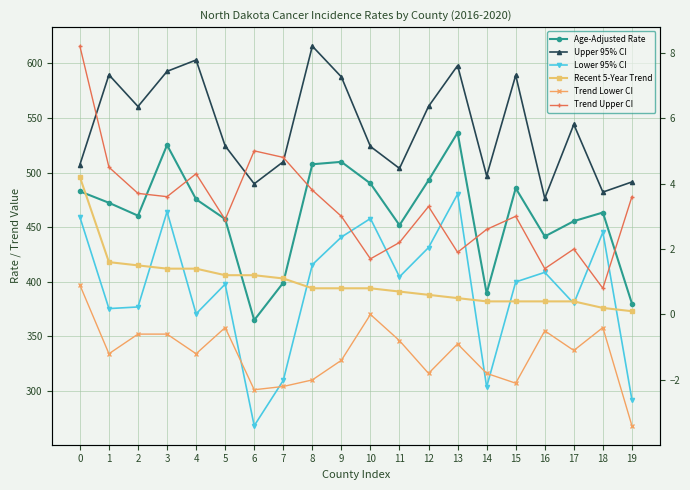

What is the average value of the Age-Adjusted Rate series?

462.2